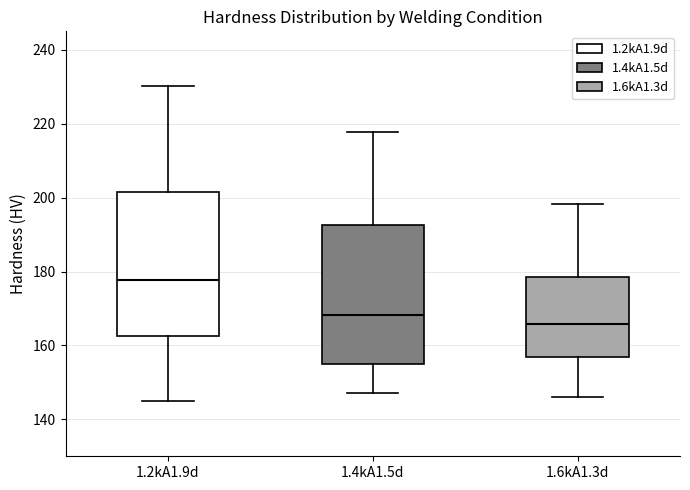

Reading left to right, read every box against the y-axis: the position of its median line, the range the box covers, and the ends of its whiskers. The values are not printed on the chart, so give them approximately, as read against the axis.

1.2kA1.9d: median 178, box 162 to 202, whiskers 146 to 230
1.4kA1.5d: median 168, box 156 to 192, whiskers 148 to 218
1.6kA1.3d: median 166, box 156 to 178, whiskers 146 to 198